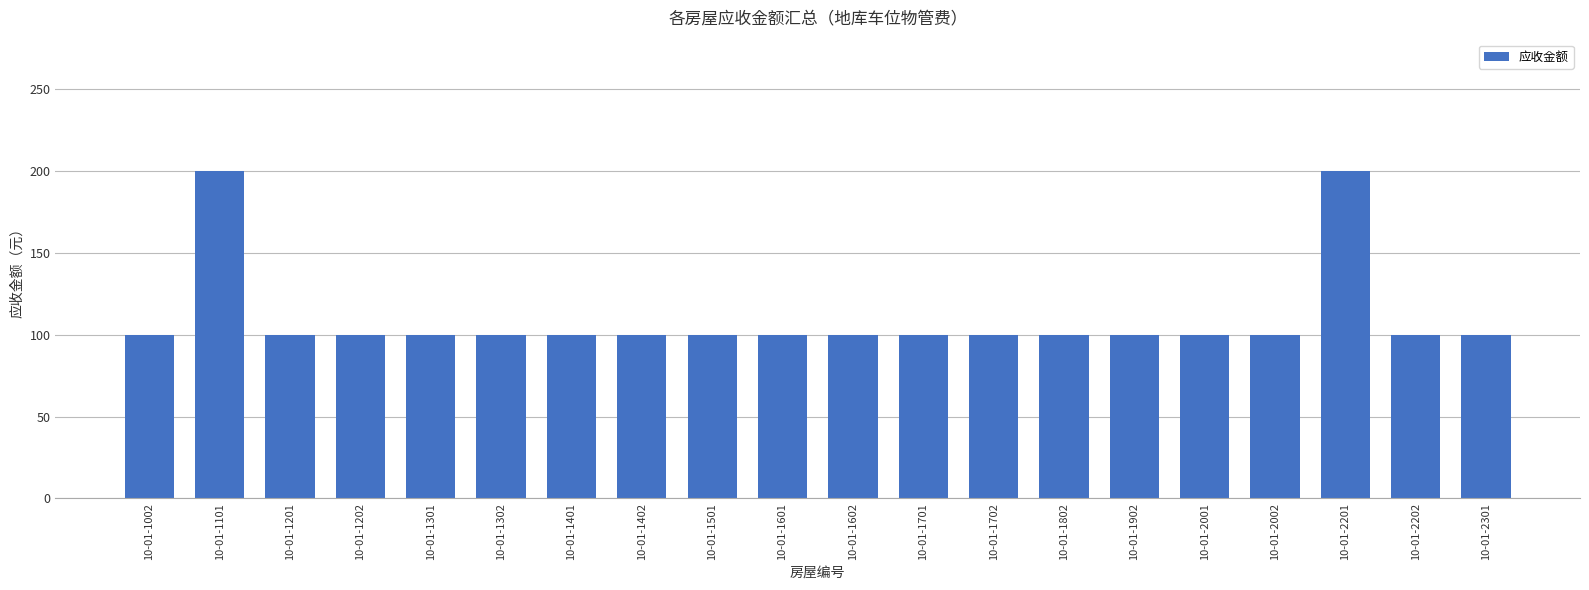

Is it true that the value at 10-01-2002 is 100?

True